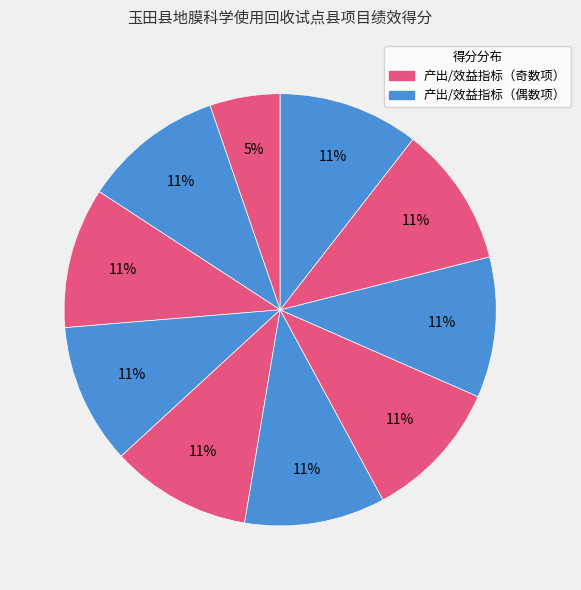

How many slices are in this pie chart?

10